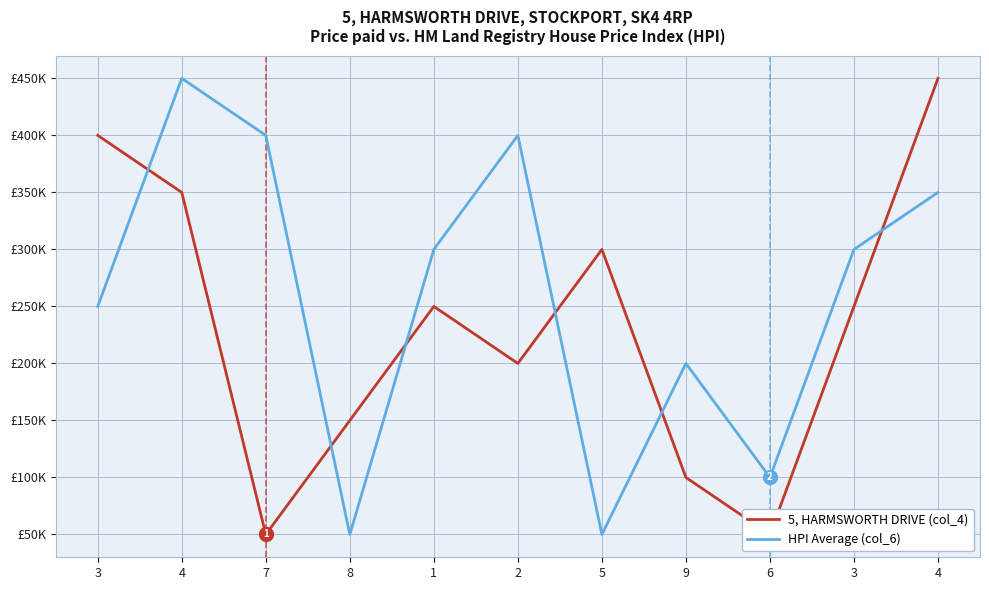

List the series in order of their peak value, highest first.

5, HARMSWORTH DRIVE (col_4), HPI Average (col_6)